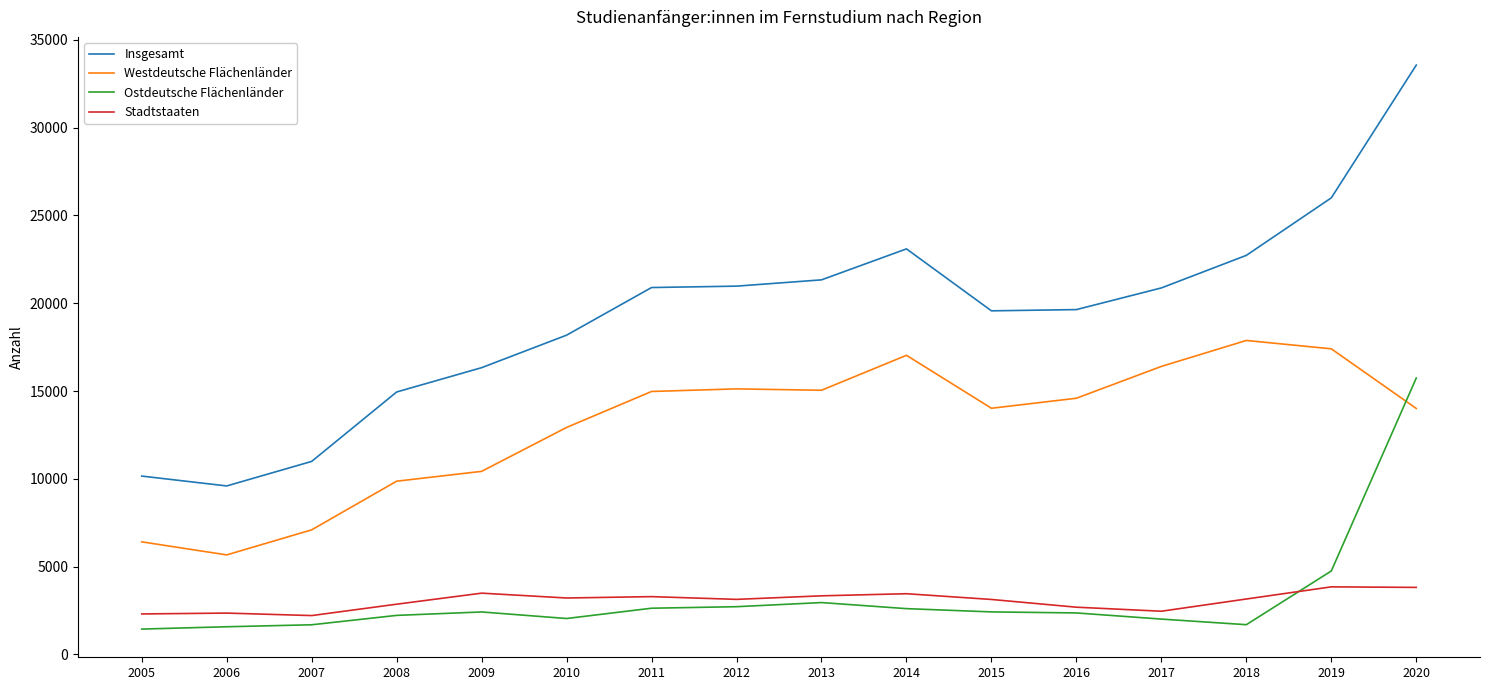

At which category does Westdeutsche Flächenländer reach its first local valley?

2006